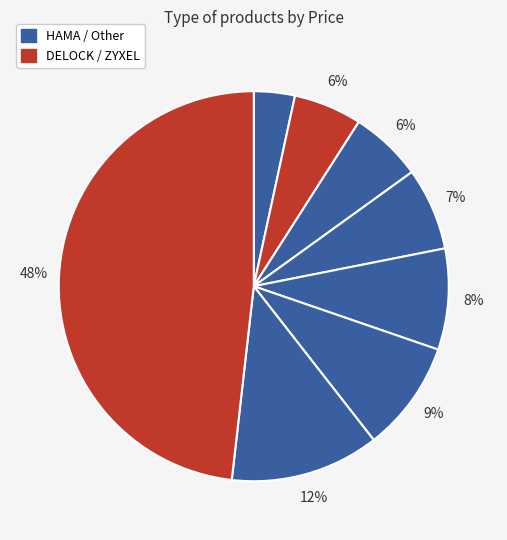

How many slices are in this pie chart?

8